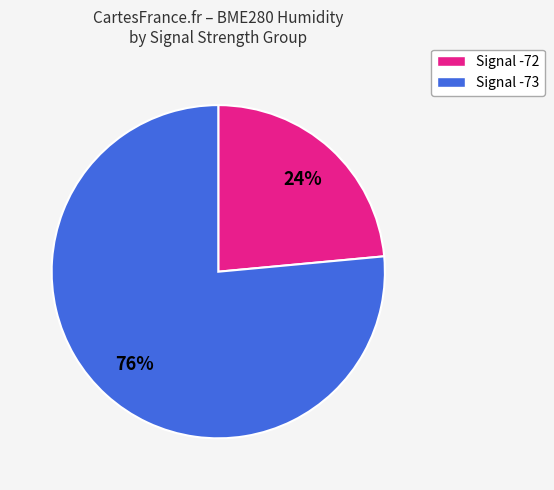

Between Signal -73 and Signal -72, which is larger?

Signal -73